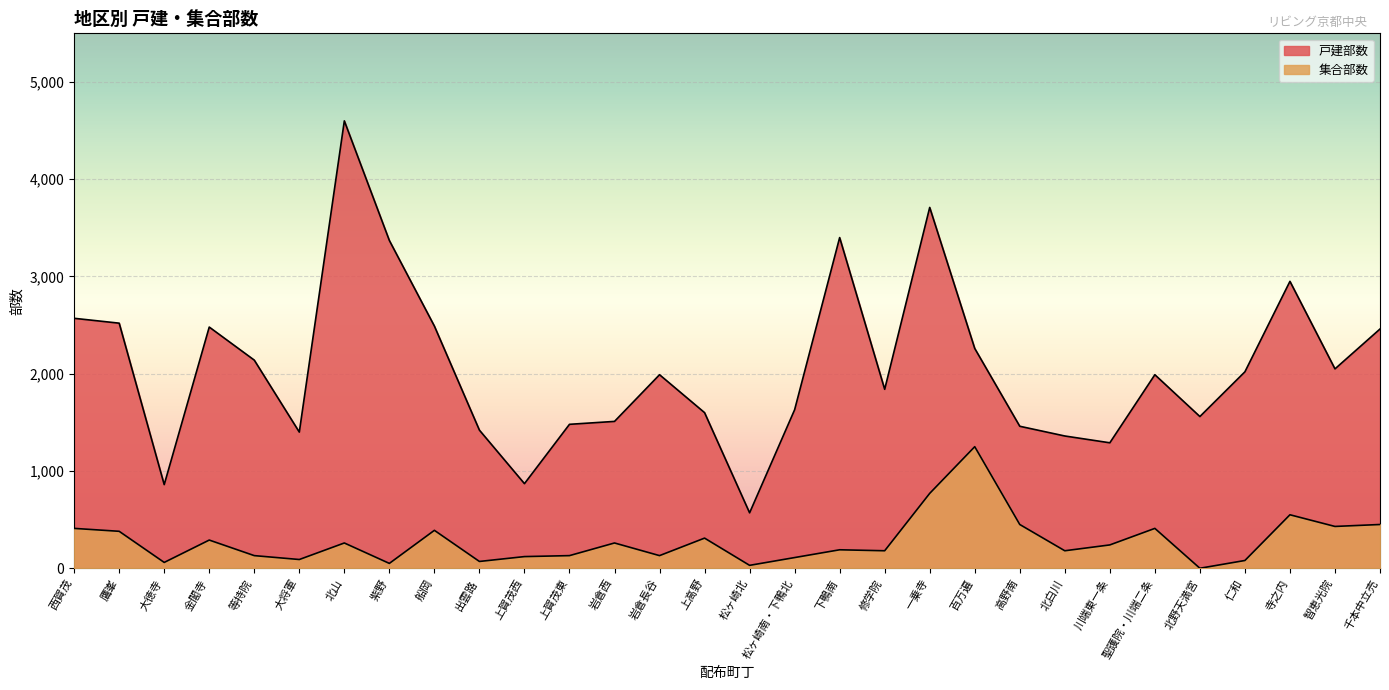

True or false: the data shows 60 at 大徳寺.

True